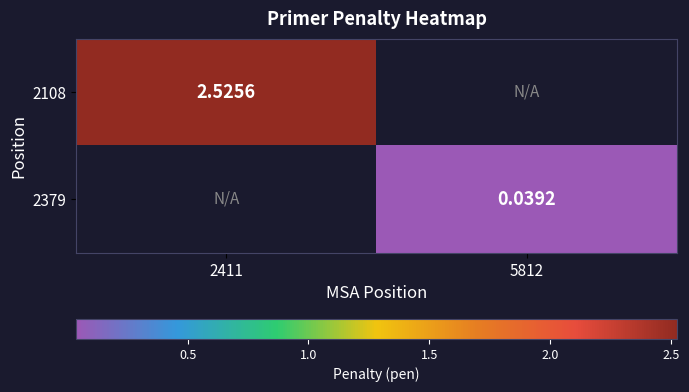

True or false: 2379 has a value of 0.0 at 5812.

True